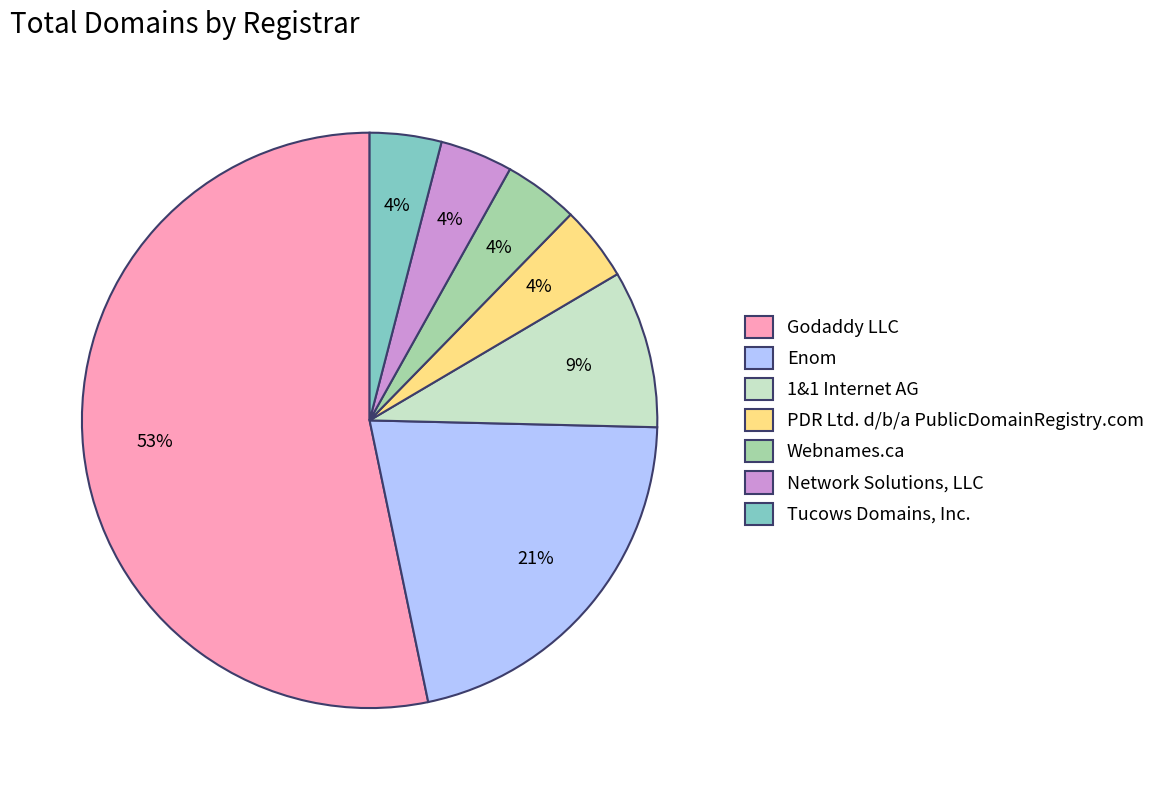

To the nearest percent, what is the average slice percentage?

14%